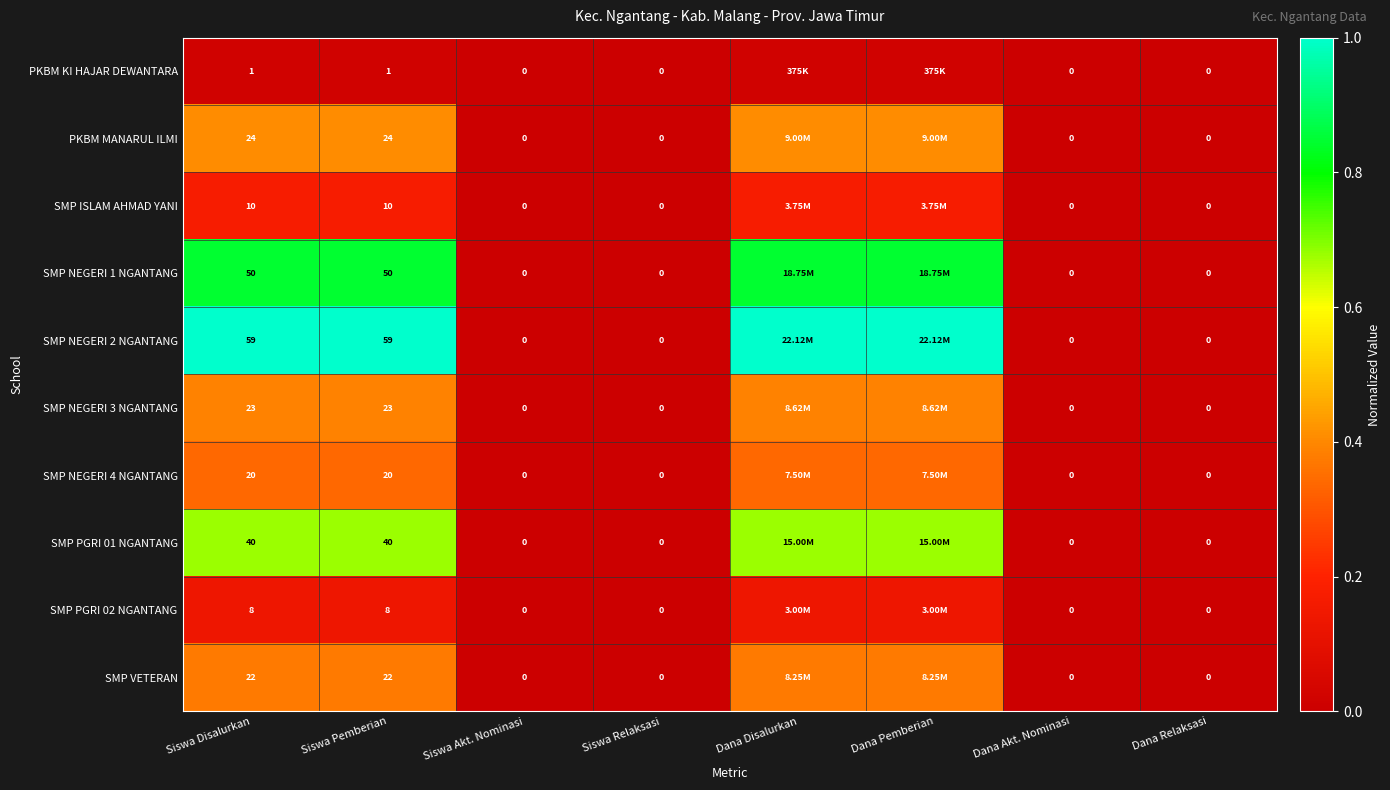

Is the value of SMP NEGERI 4 NGANTANG at Dana Relaksasi greater than the value of SMP ISLAM AHMAD YANI at Siswa Disalurkan?

No